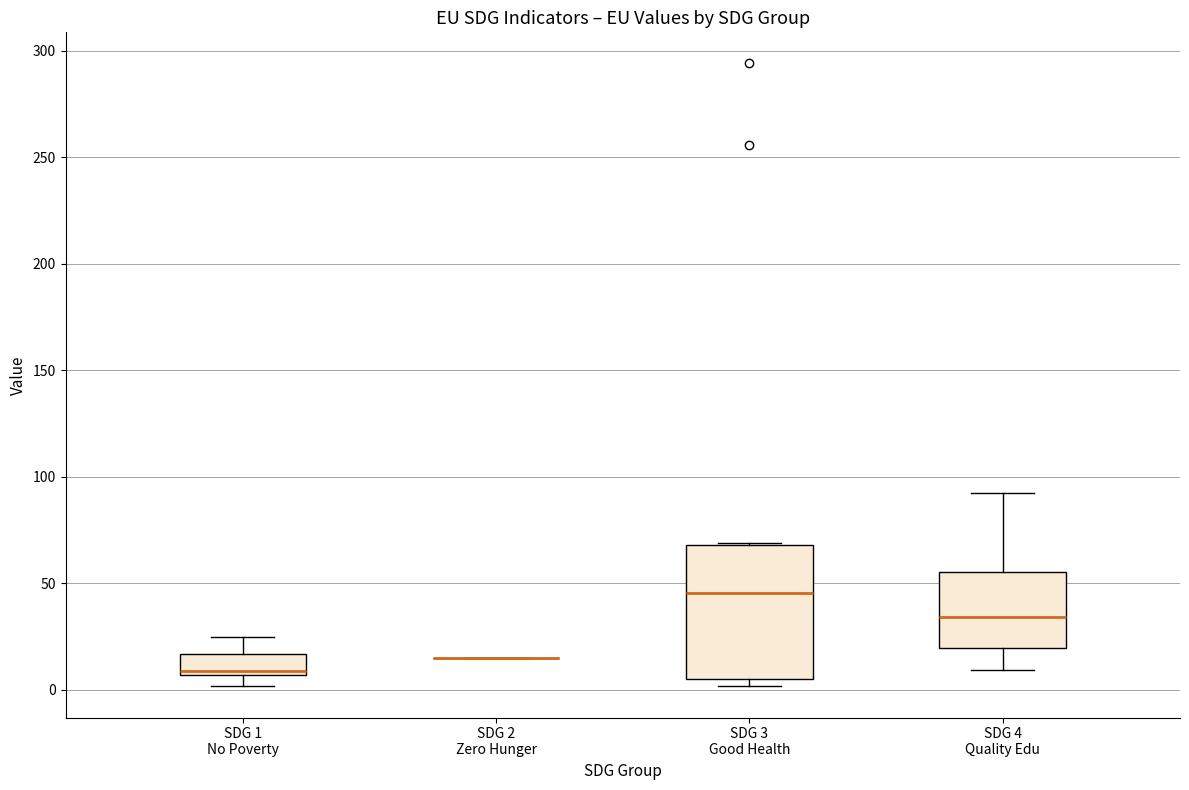

Reading left to right, read every box against the y-axis: the position of its median line, the range the box covers, and the ends of its whiskers. The values are not printed on the chart, so give them approximately, as read against the axis.

SDG 1 No Poverty: median 10, box 5 to 15, whiskers 0 to 25
SDG 2 Zero Hunger: box collapsed to a line at 15, whiskers 15 to 15
SDG 3 Good Health: median 45, box 5 to 70, whiskers 0 to 70
SDG 4 Quality Edu: median 35, box 20 to 55, whiskers 10 to 95